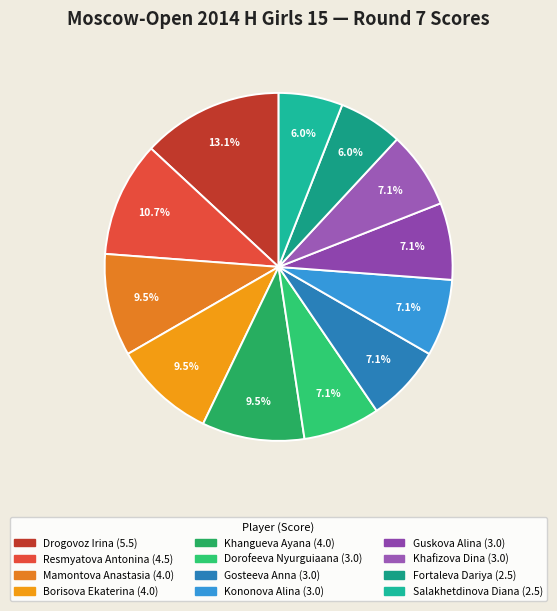

Rank the categories by value from lowest to highest.

Fortaleva Dariya, Salakhetdinova Diana, Dorofeeva Nyurguiaana, Gosteeva Anna, Kononova Alina, Guskova Alina, Khafizova Dina, Mamontova Anastasia, Borisova Ekaterina, Khangueva Ayana, Resmyatova Antonina, Drogovoz Irina